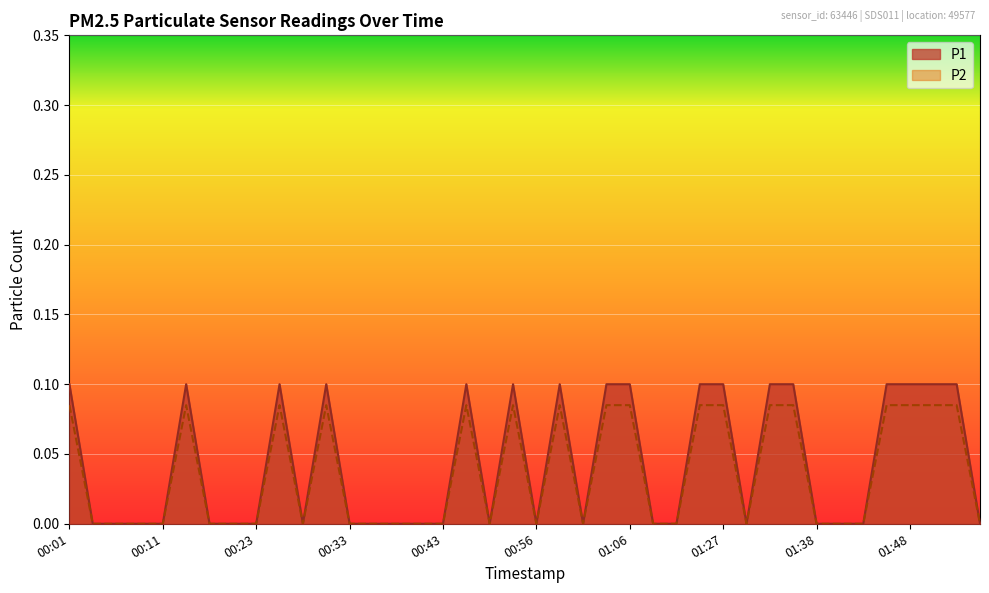

What is the difference between the second highest and minimum values in the P2 series?

0.1